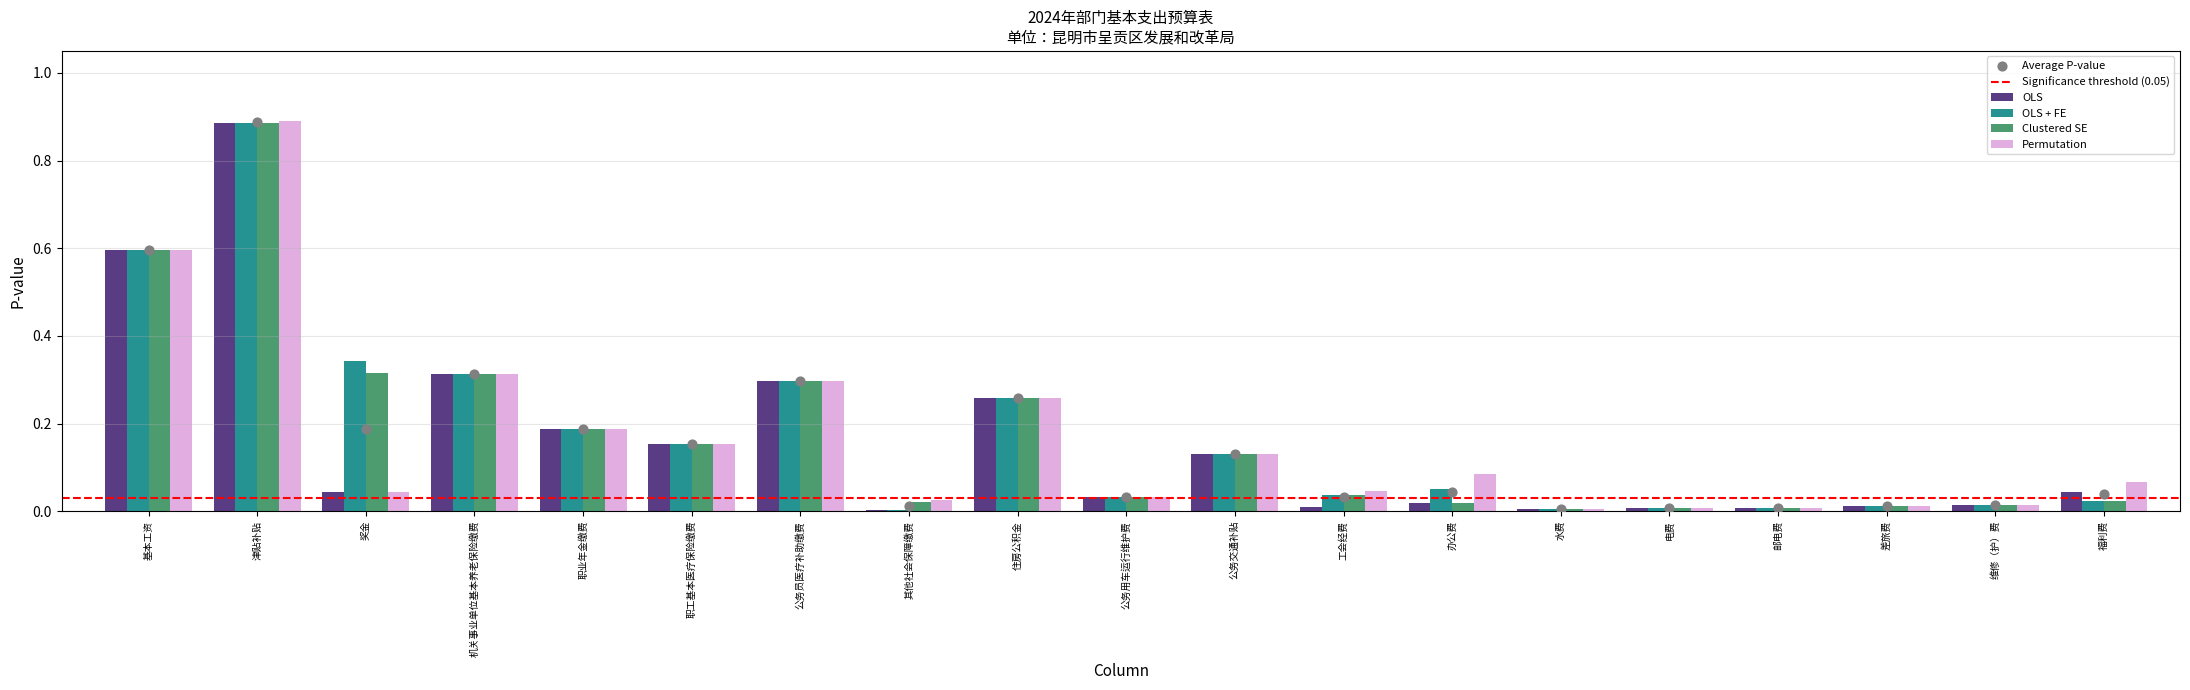

Which series has the largest Y range (max minus min)?

Permutation